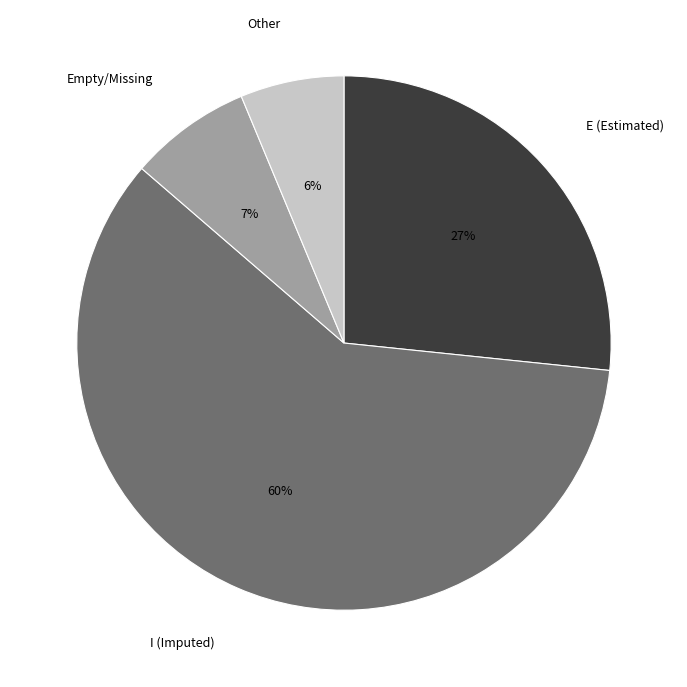

Rank the categories by value from lowest to highest.

Other, Empty/Missing, E (Estimated), I (Imputed)